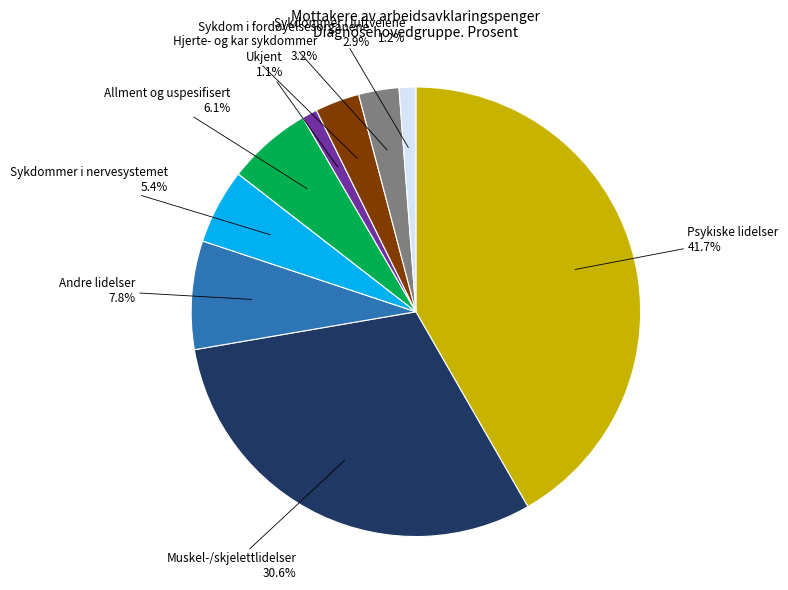

Is there a majority slice in this chart?

No